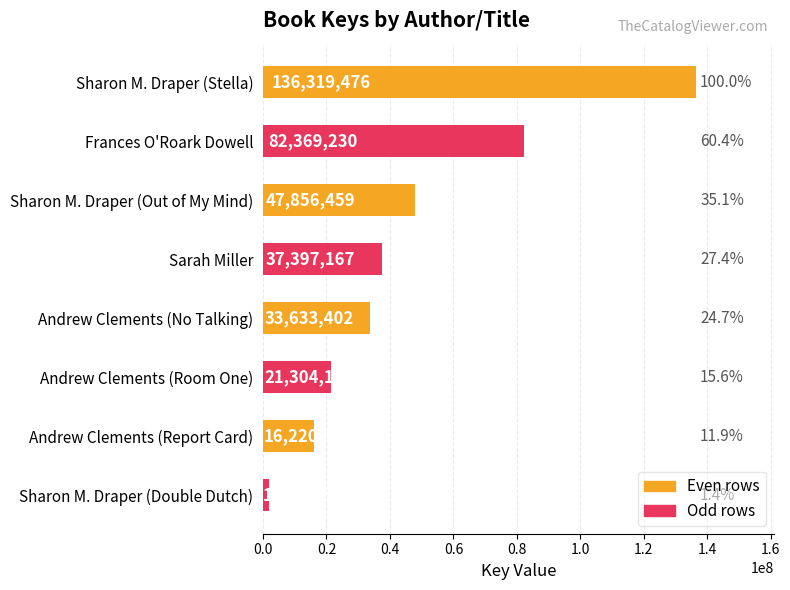

Does the chart contain stacked bars?

No